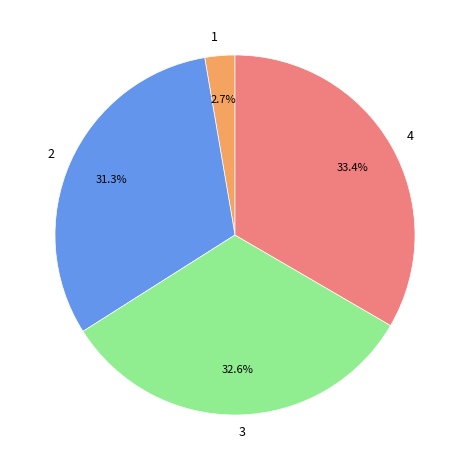

To the nearest percent, what is the combined percentage of 2 and 4?

65%